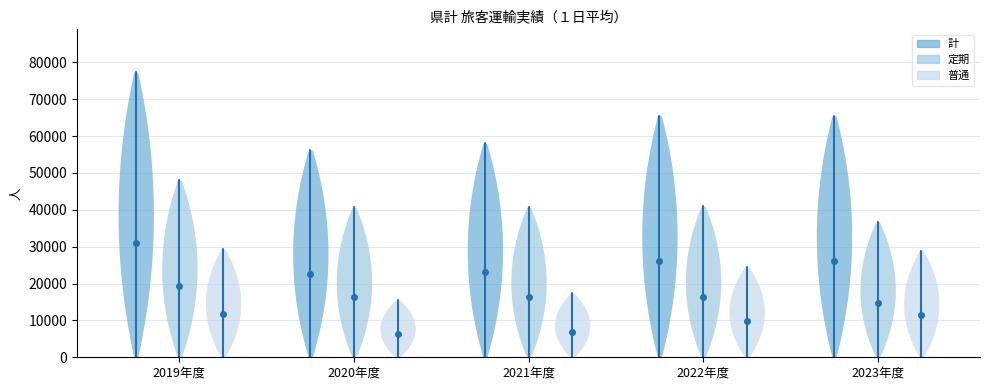

What is the sum of all 定期 values?

206934